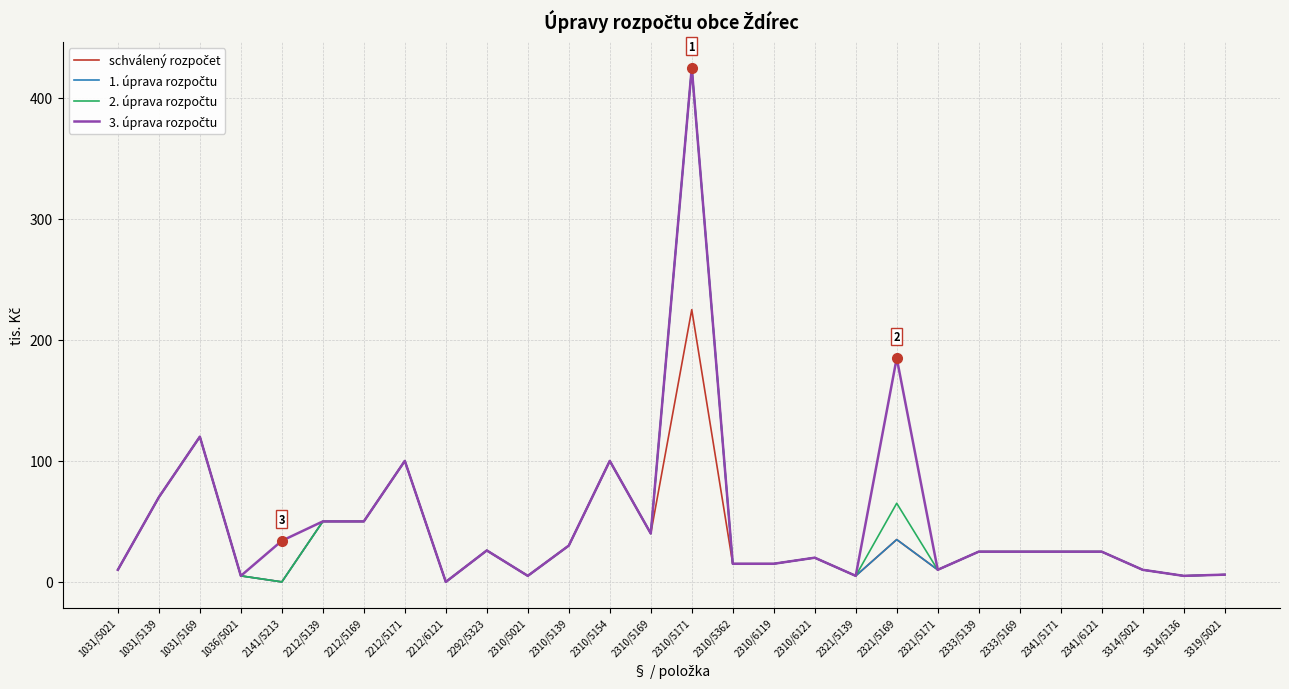

At which category is the sum across all series the highest?

2310/5171